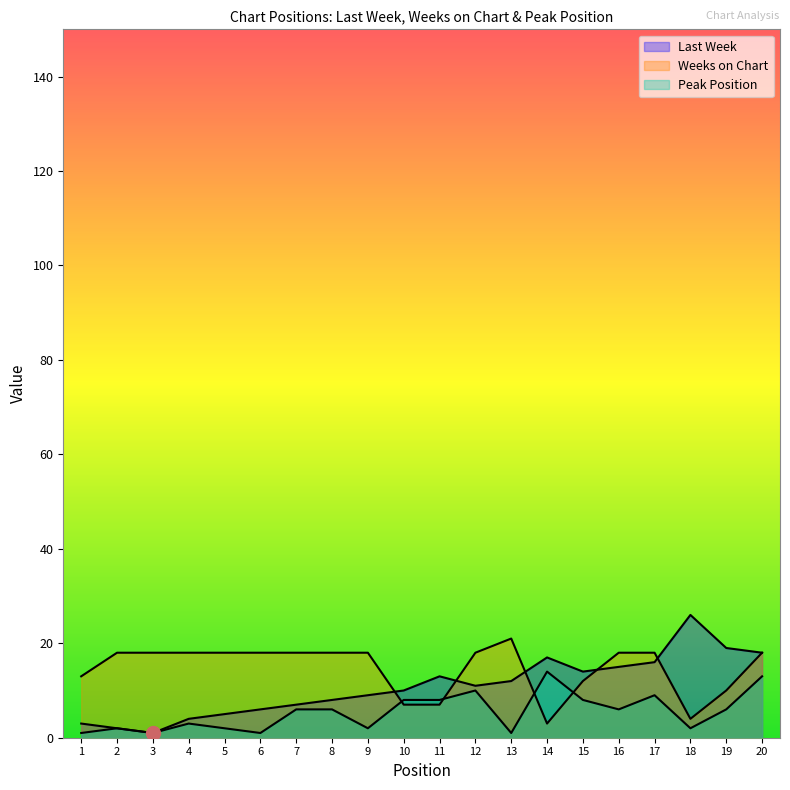

At 5, list the series in order from smallest to largest.

Peak Position, Last Week, Weeks on Chart